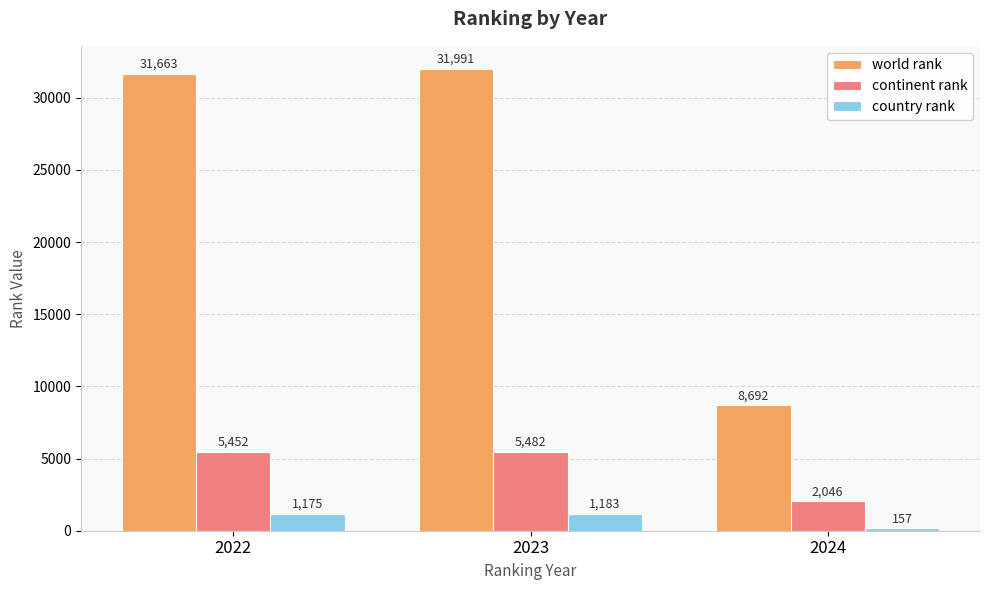

What is the greatest value displayed?

31991